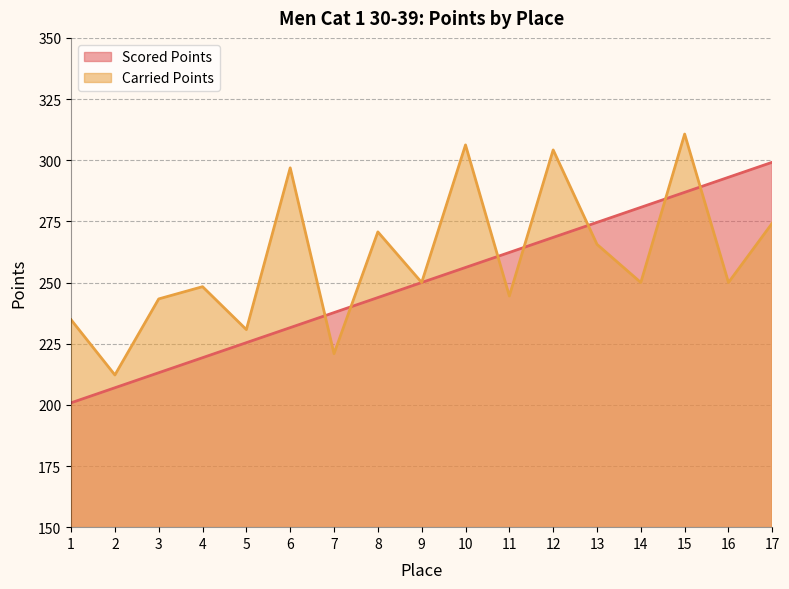

How many lines are shown in the chart?

2